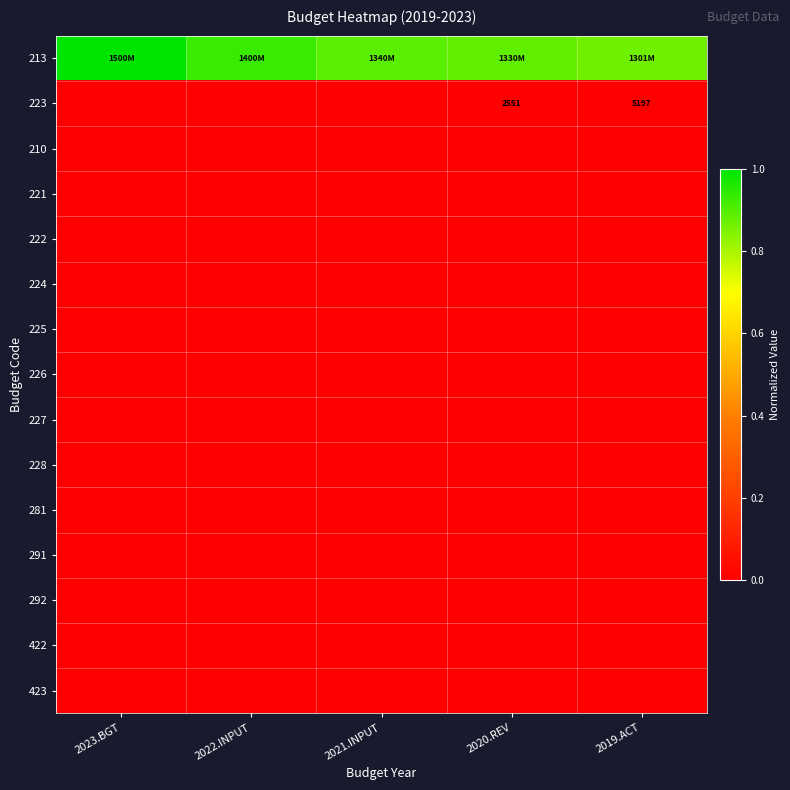

Is it true that 423 equals 0.0 at 2022.INPUT?

True